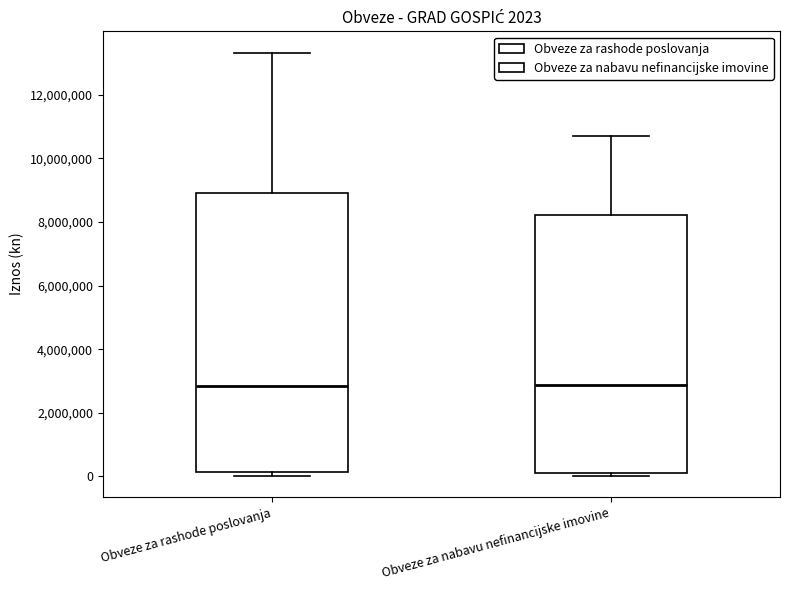

Which box is the tallest, from its lower edge to its upper edge?

Obveze za rashode poslovanja